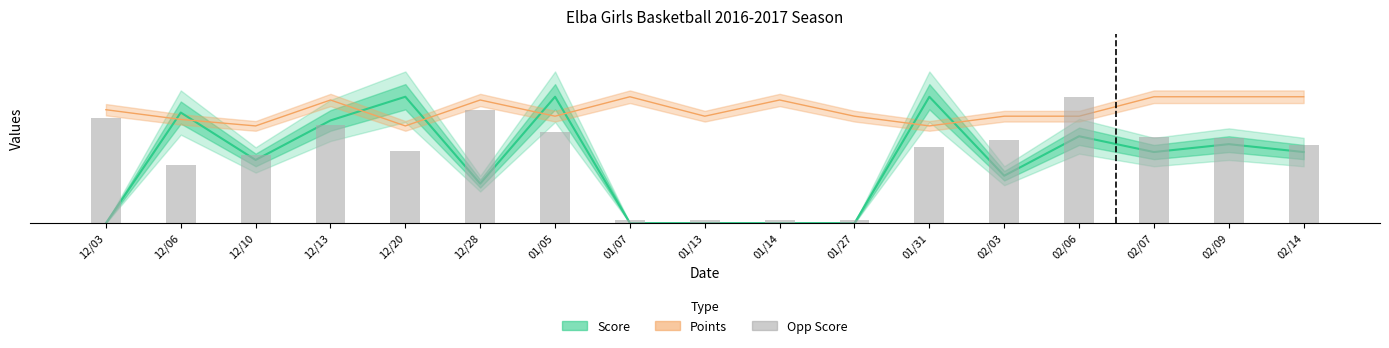

What is the difference between the values at 01/31 and 12/10?

0.1